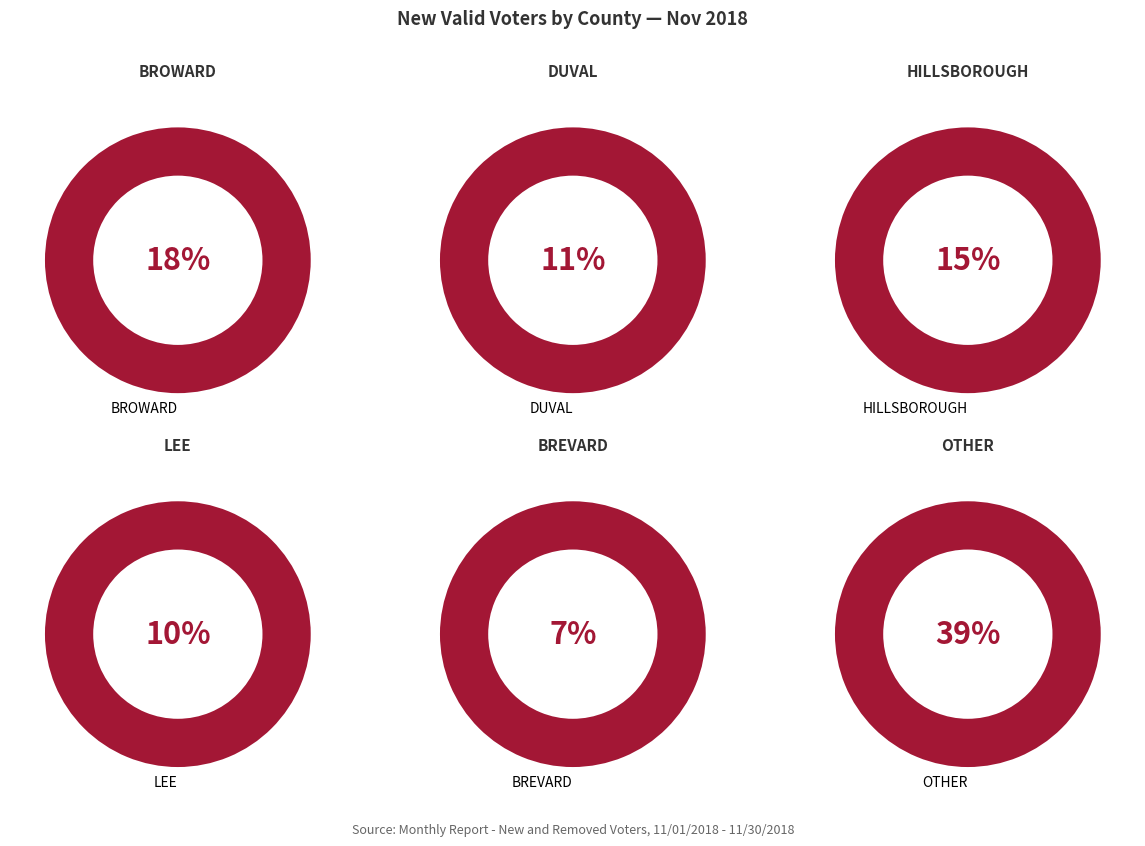

Is there a majority slice in this chart?

No